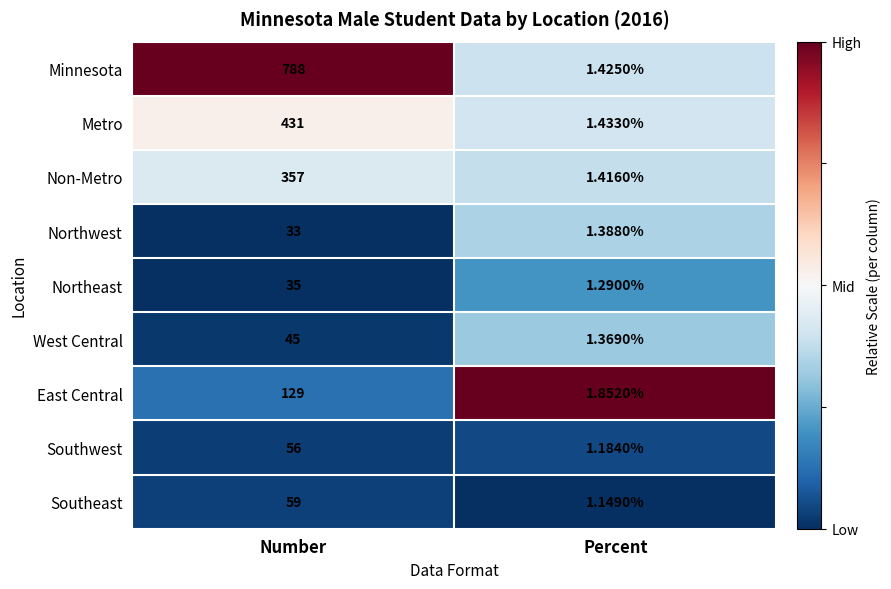

Rank the categories by Minnesota value from lowest to highest.

Percent, Number